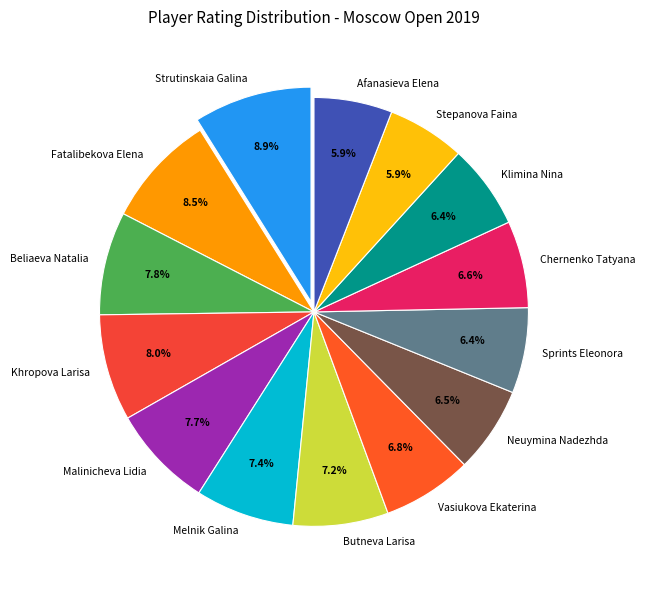

To the nearest percent, what is the combined percentage of Sprints Eleonora and Stepanova Faina?

12%